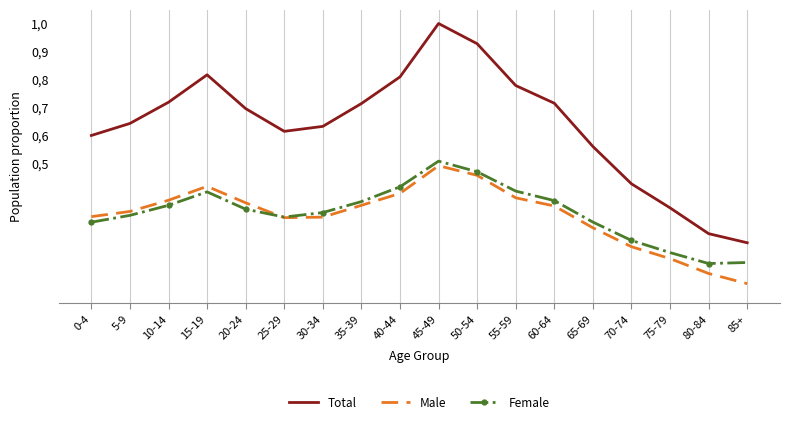

What position from the left is 70-74?

15